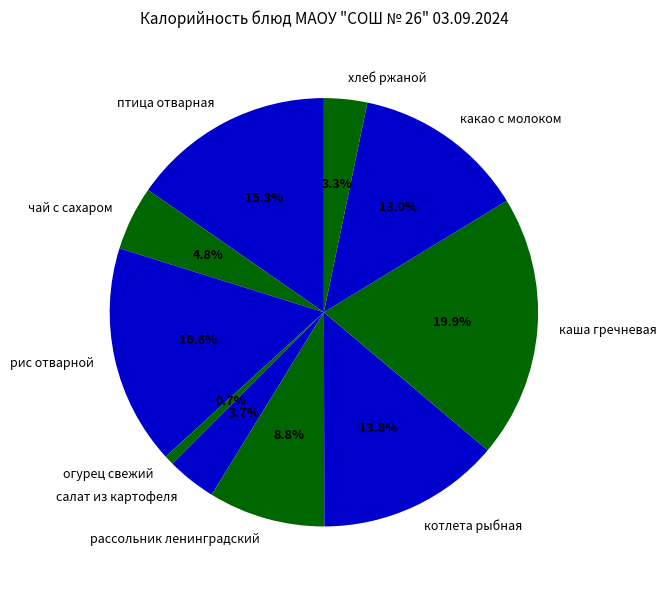

Count the number of slices in the pie.

10